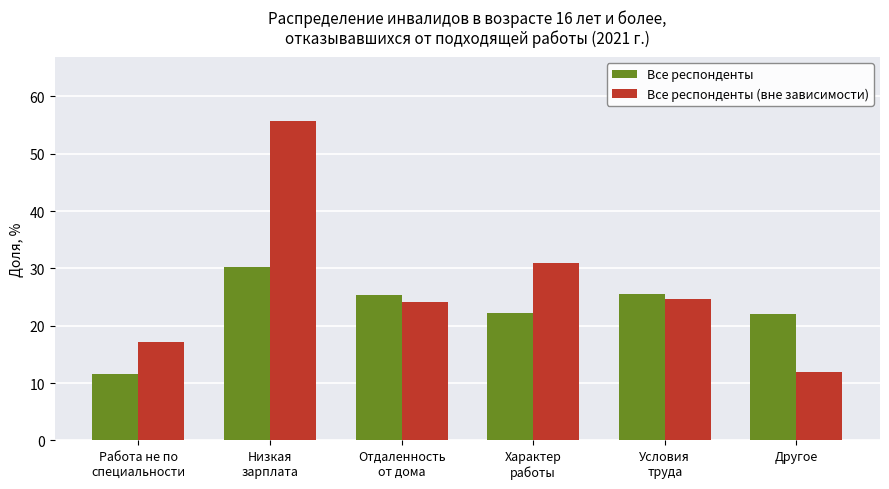

What is the maximum value for Все респонденты?

30.3